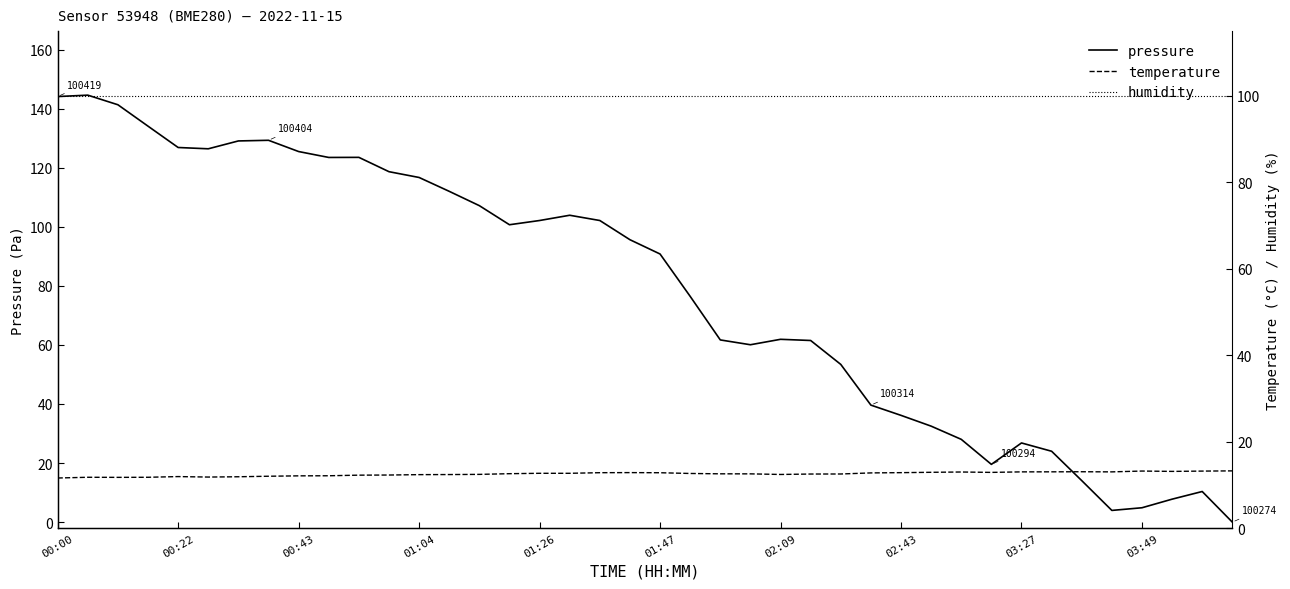

Rank the series at 14 from lowest to highest value.

temperature, humidity, pressure